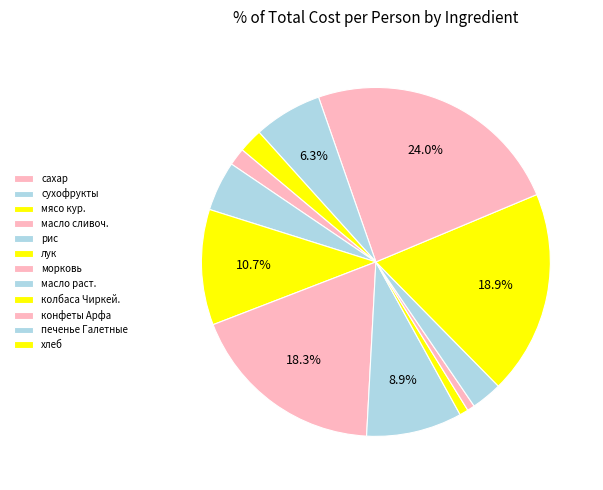

What percentage is NOT represented by конфеты Арфа?

76.0%